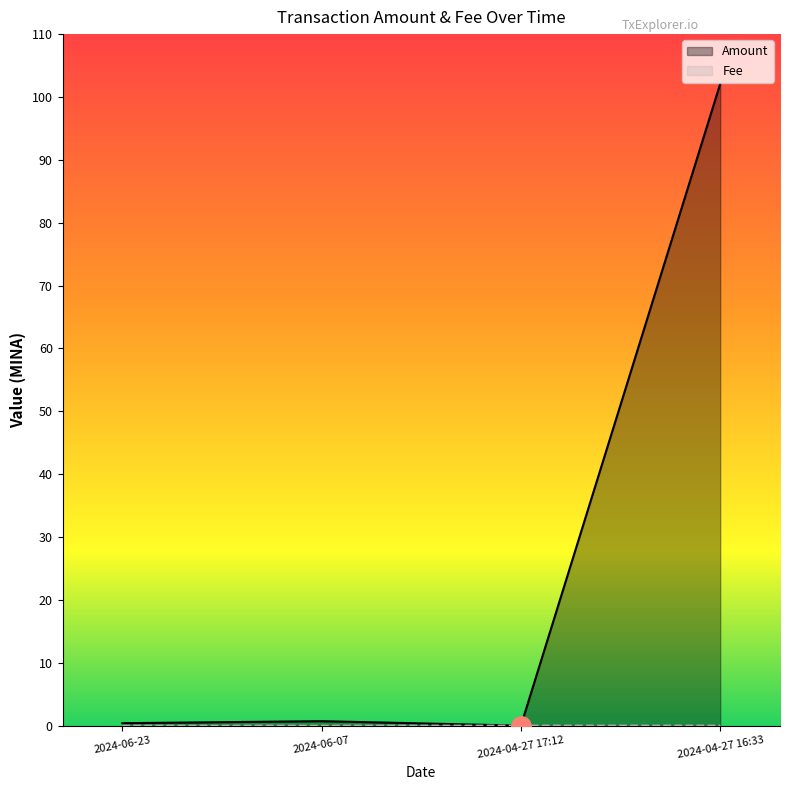

What are all the series names shown in the legend?

Amount, Fee